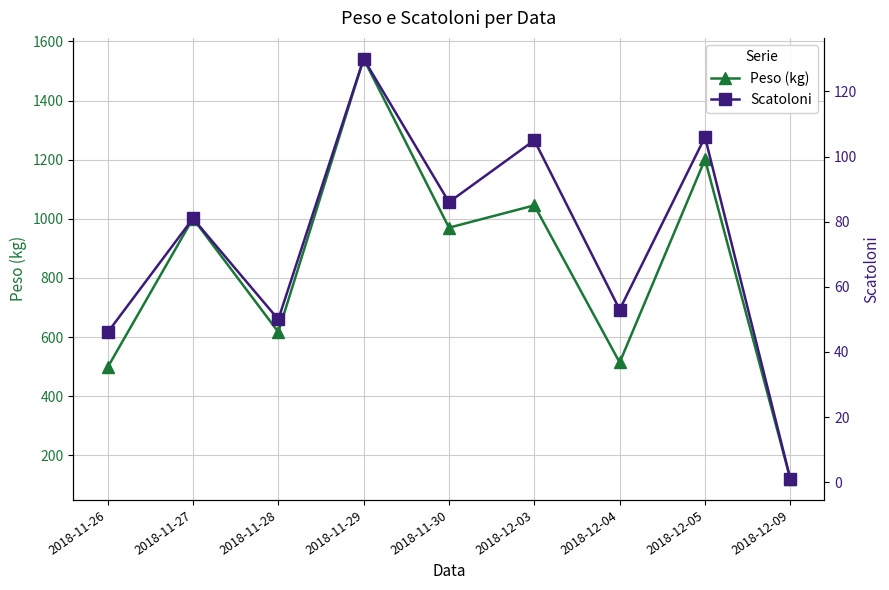

What is the approximate value of Peso (kg) at 2018-11-30?

970.0